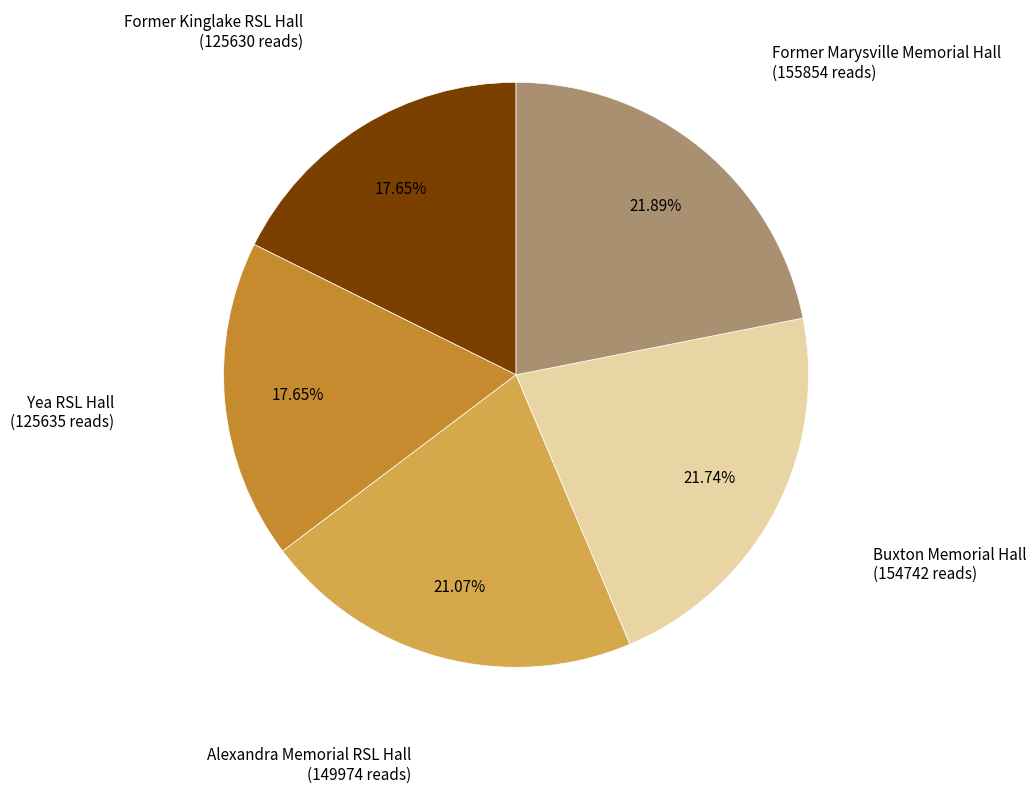

True or false: Former Kinglake RSL Hall accounts for 18% of the total.

True